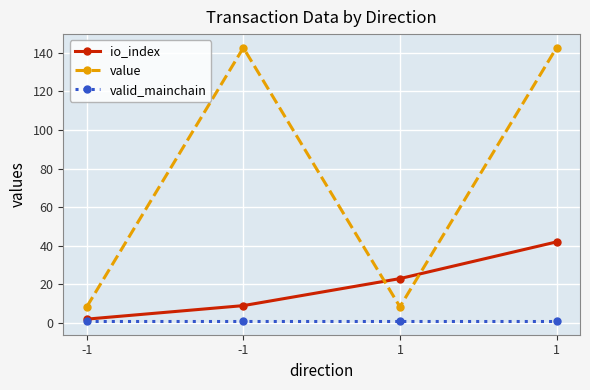

Which series has the largest total across all categories?

value